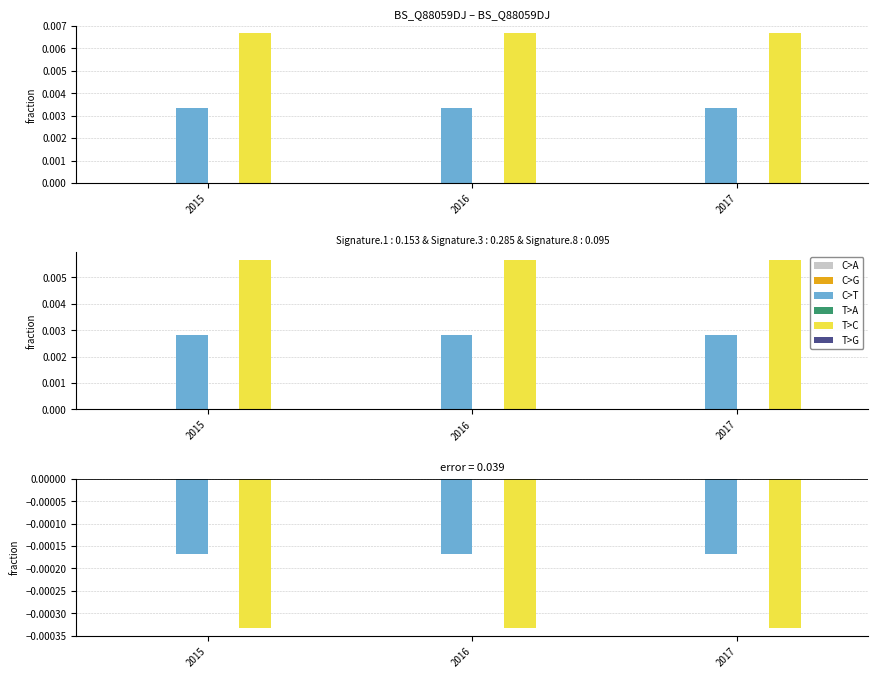

At which label is C>T closest to 0?

2015